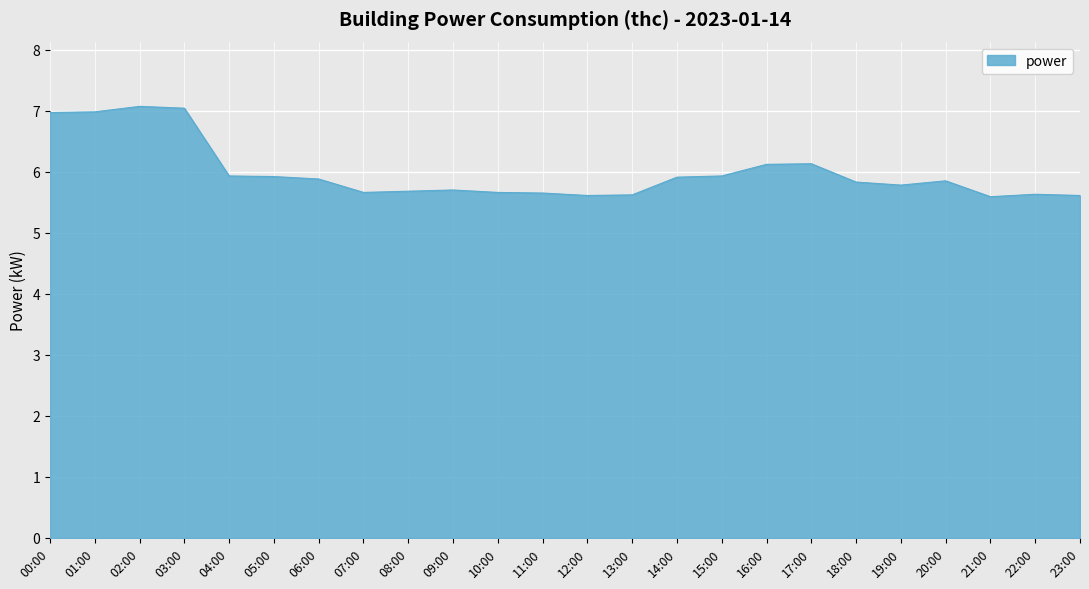

How many series are shown in this chart?

1